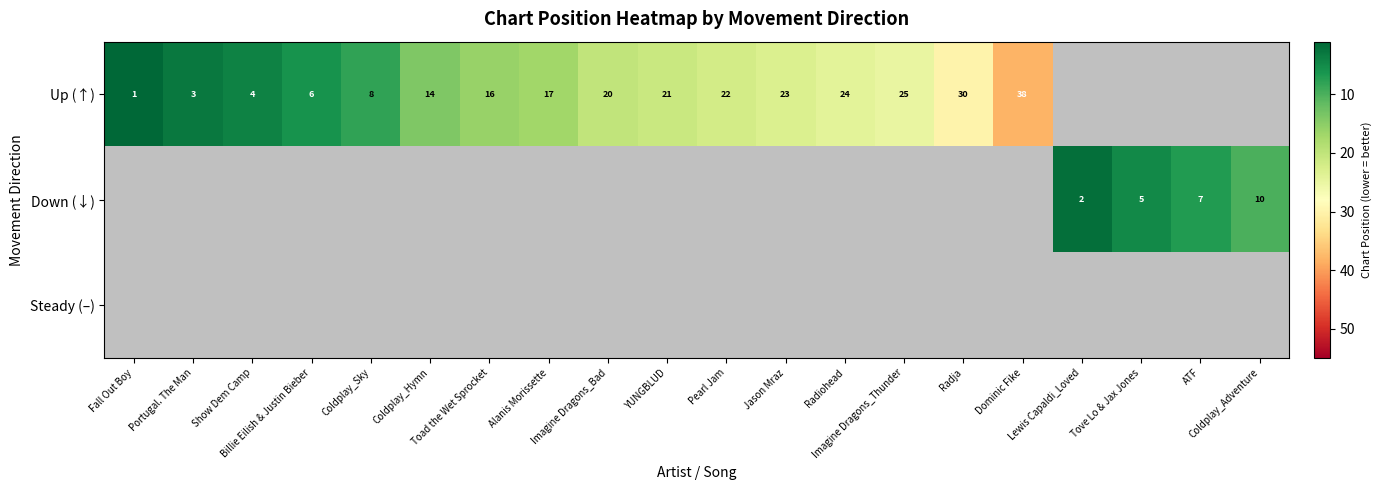

At which category is the sum across all series the highest?

Dominic Fike